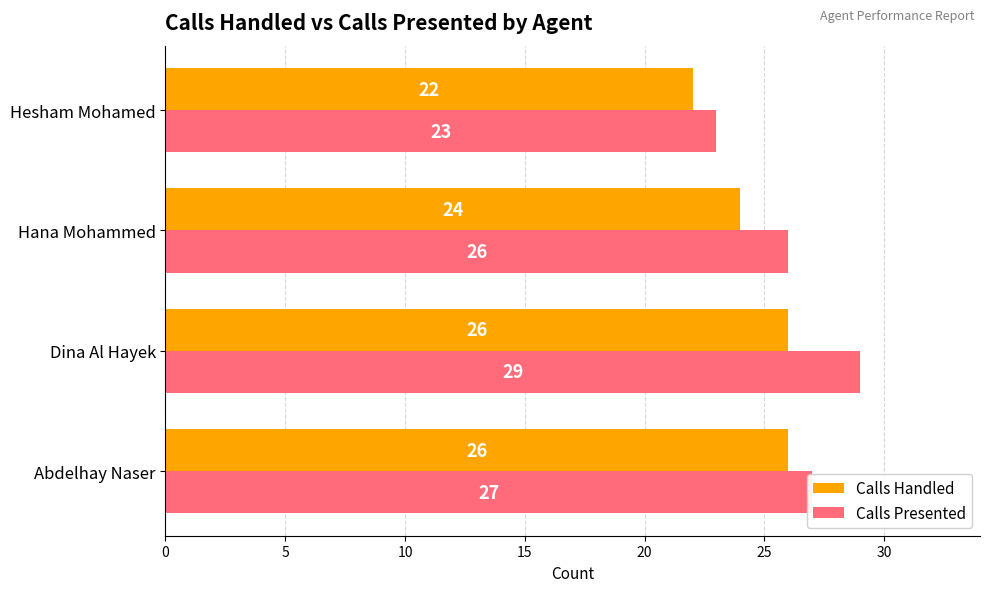

Which series has the largest total across all categories?

Calls Presented